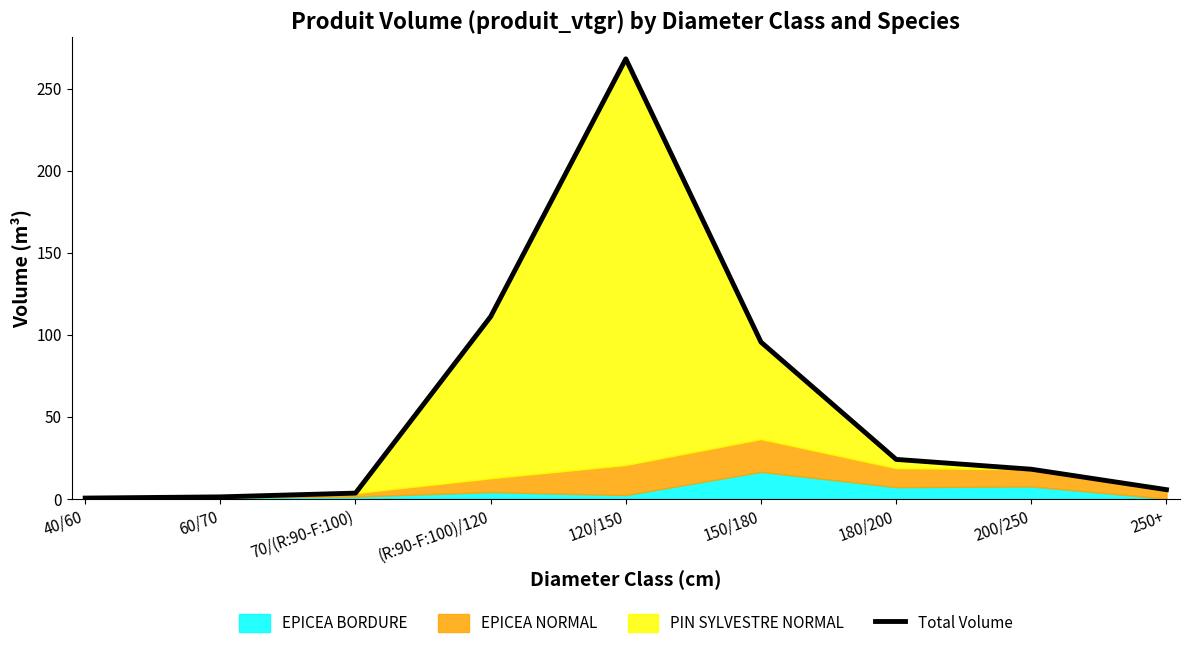

How many interior local peaks (higher than both neighbors) does the data have?

1